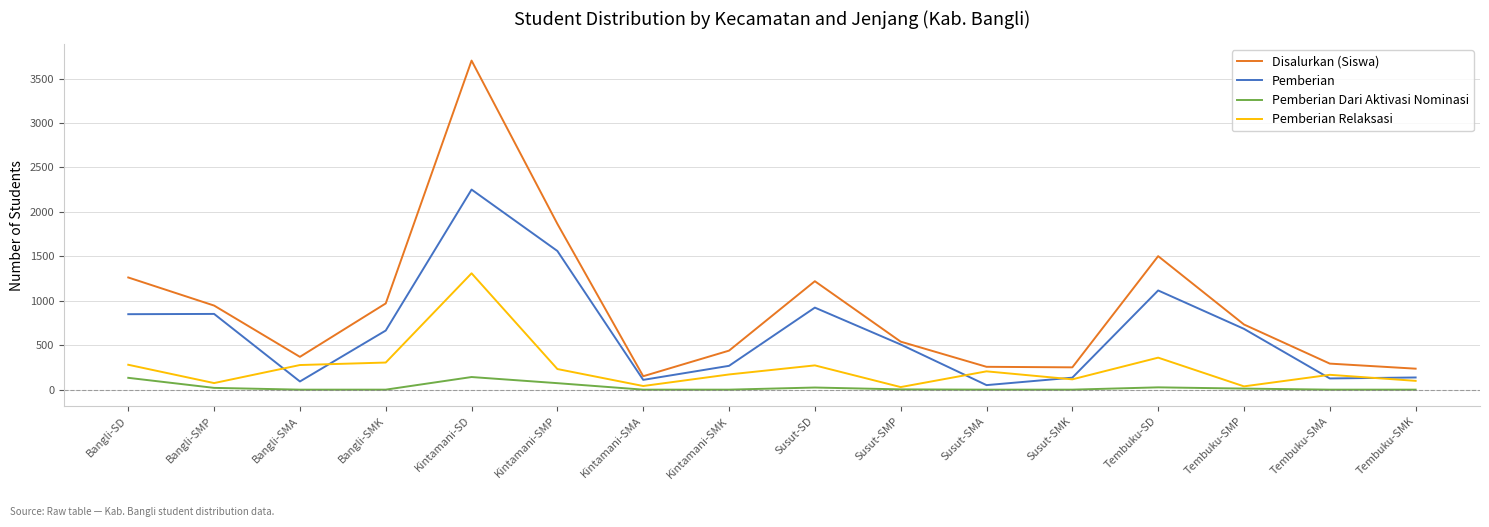

Which series has the widest spread of values?

Disalurkan (Siswa)